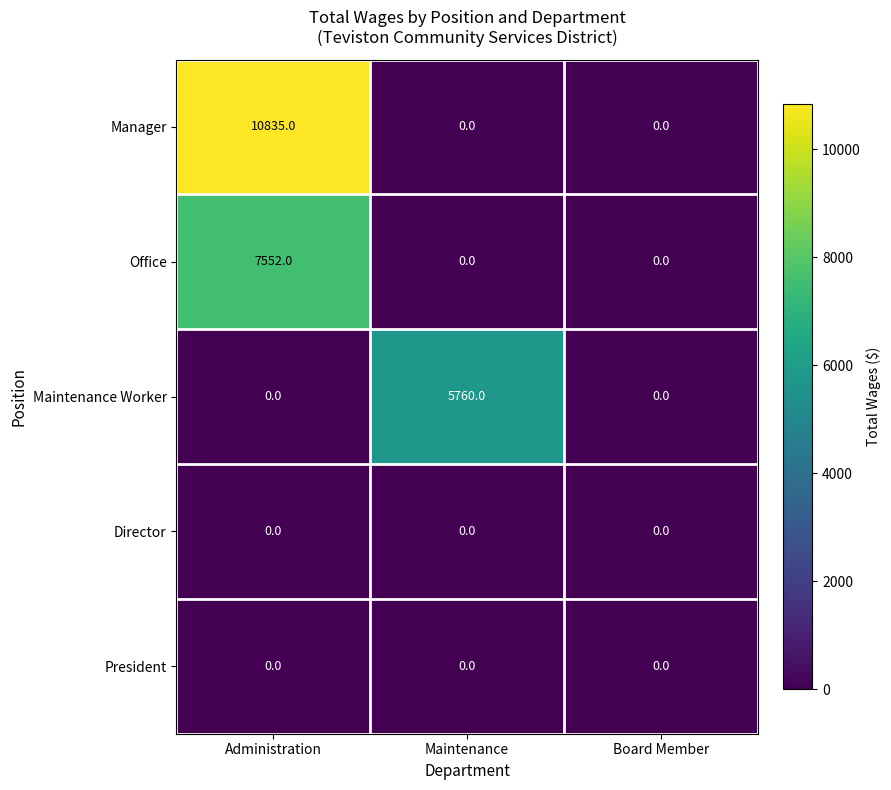

Between Maintenance and Board Member, which series saw the biggest shift?

Maintenance Worker